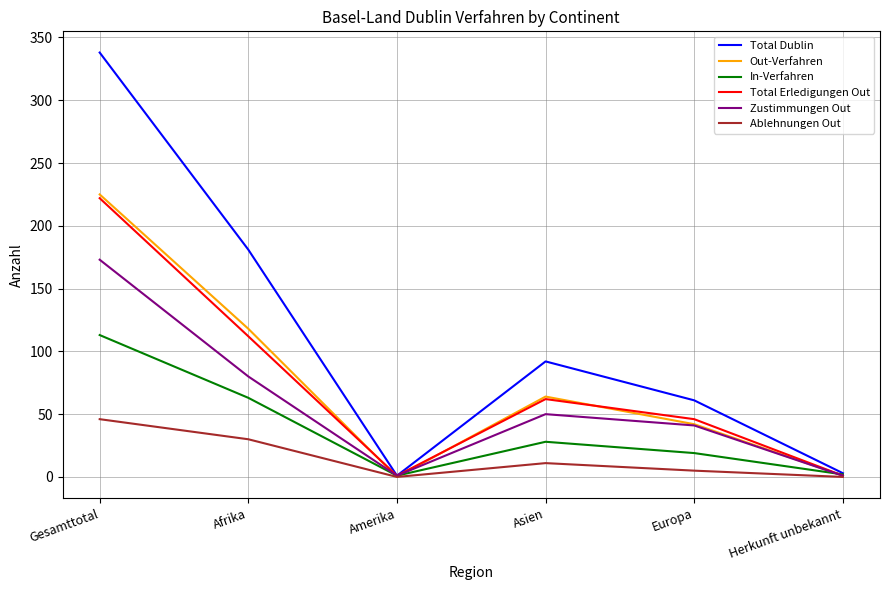

Where is the first local maximum for Total Dublin?

Asien